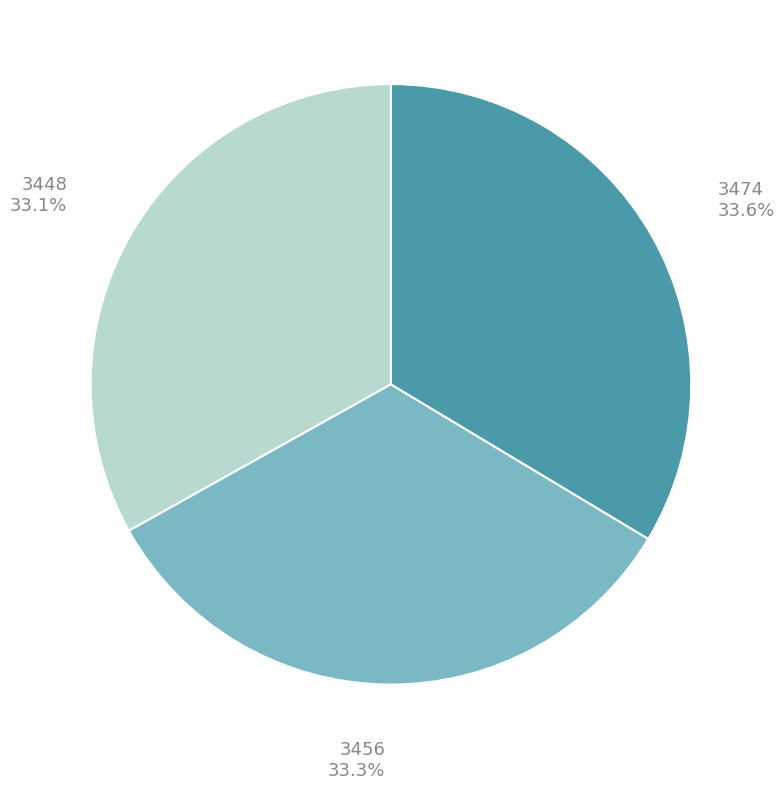

Does 3448 represent more than half of the total?

No